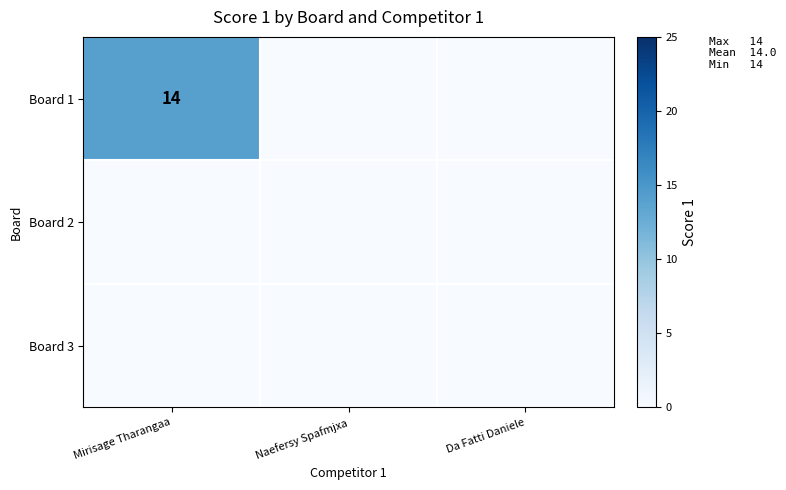

The Board 1 series shows 14 at Mirisage Tharangaa. True or false?

True